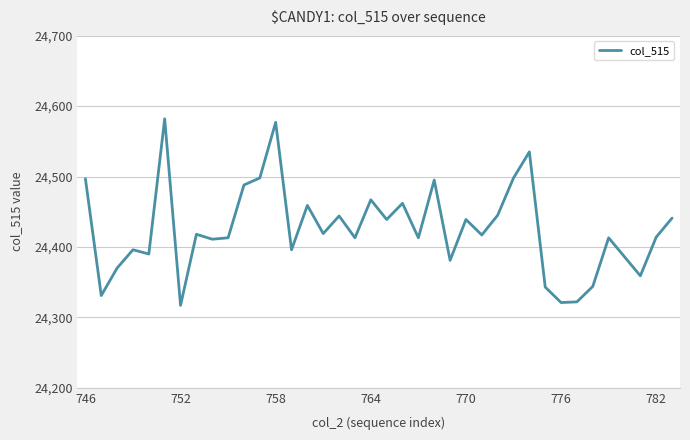

Does the chart have visible grid lines?

Yes